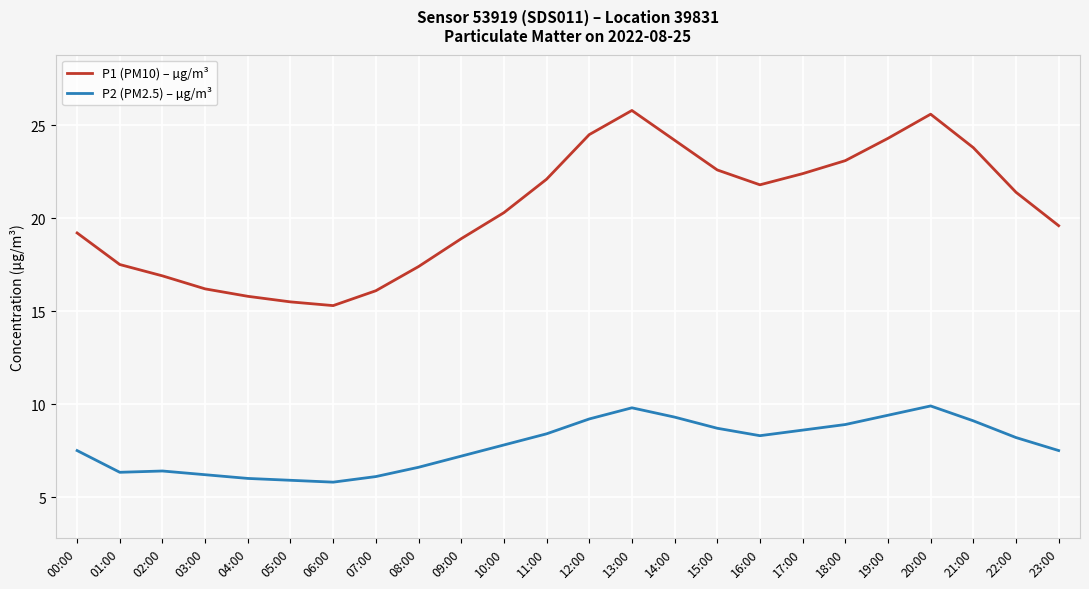

How many lines are shown in the chart?

2